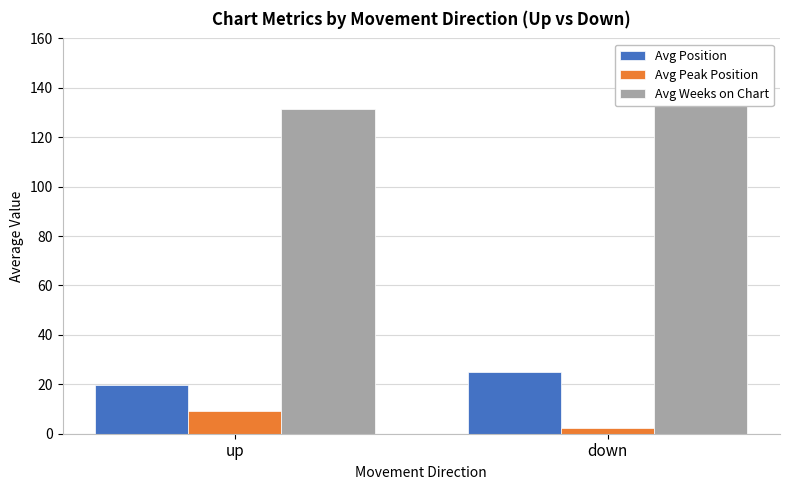

Which series has the largest range (max minus min)?

Avg Peak Position